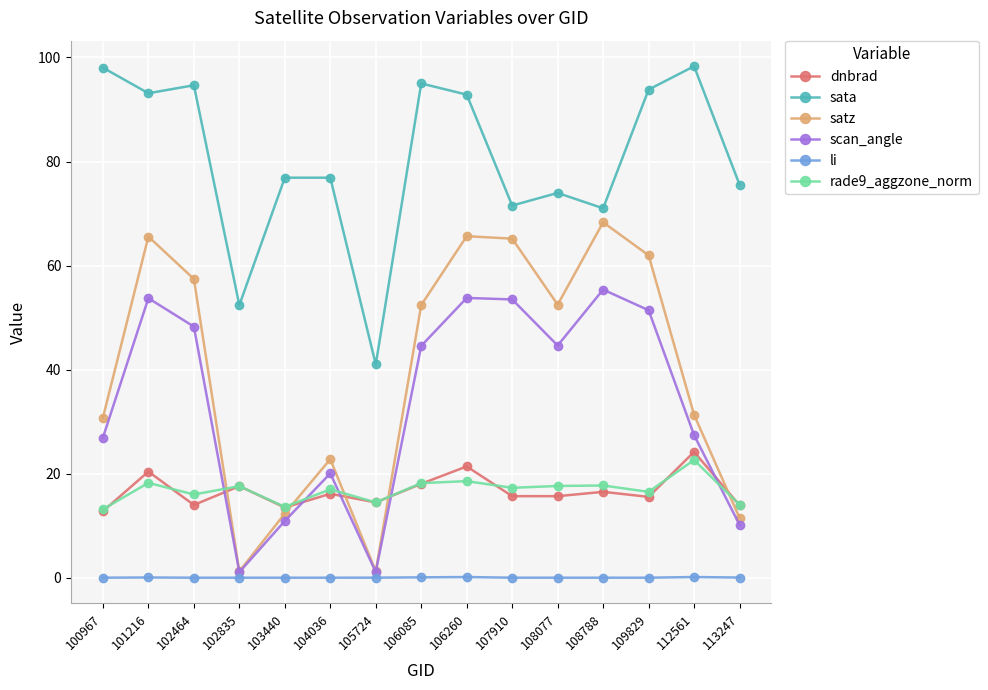

How many lines are shown in the chart?

6